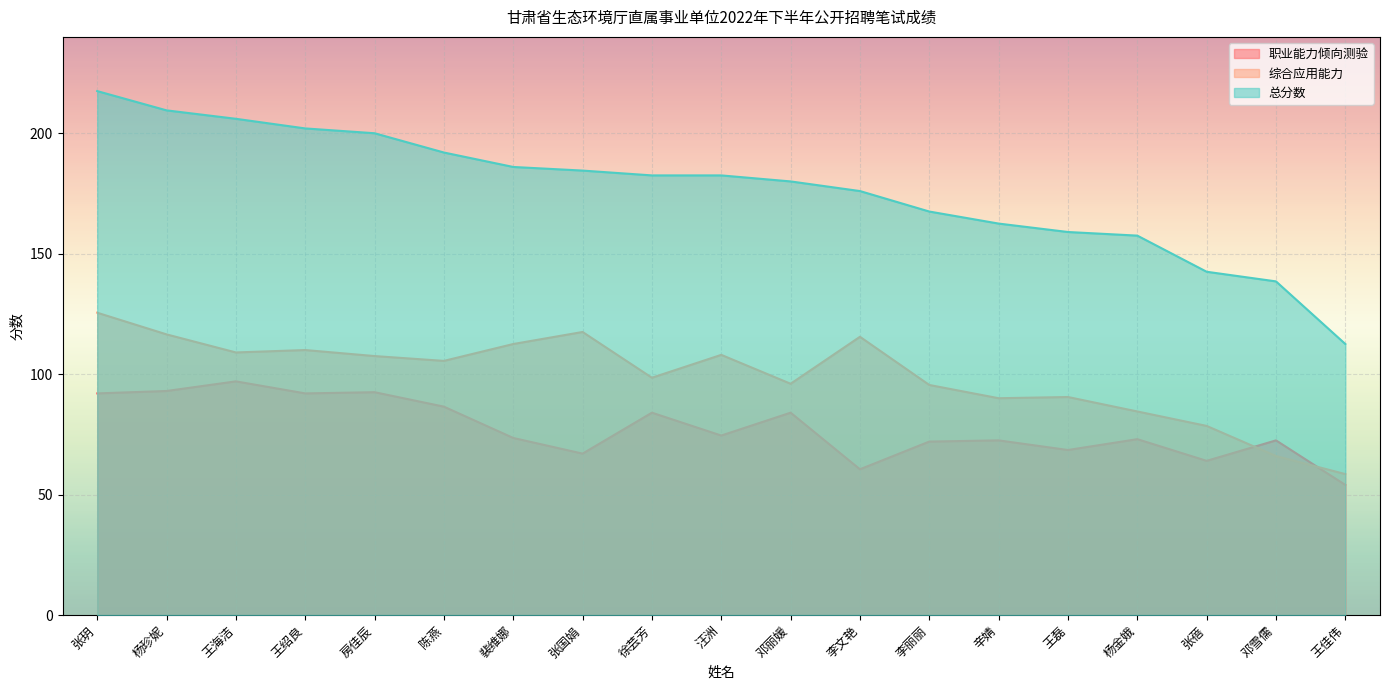

List the series in order of their overall mean, highest first.

总分数, 综合应用能力, 职业能力倾向测验